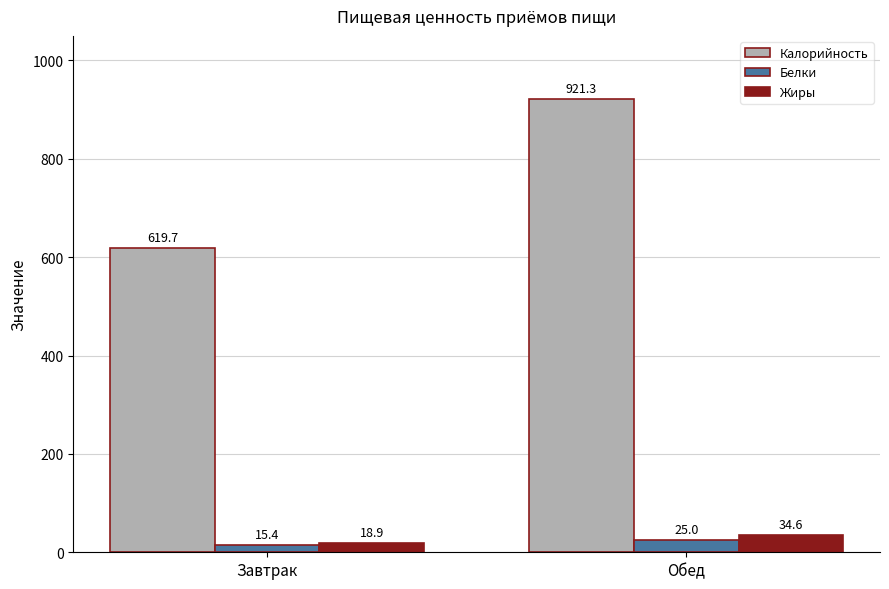

How many series are shown in this chart?

3